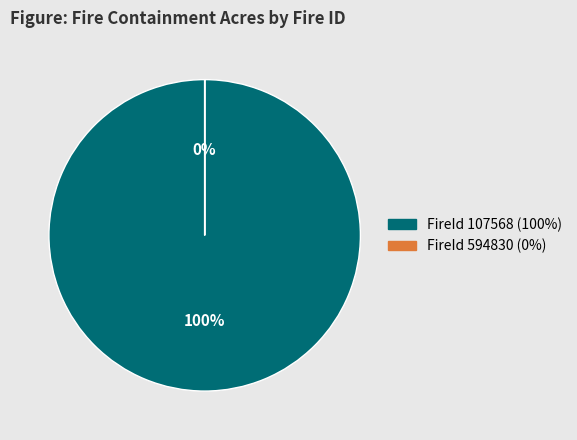

Which slice represents more than half of the pie?

107568